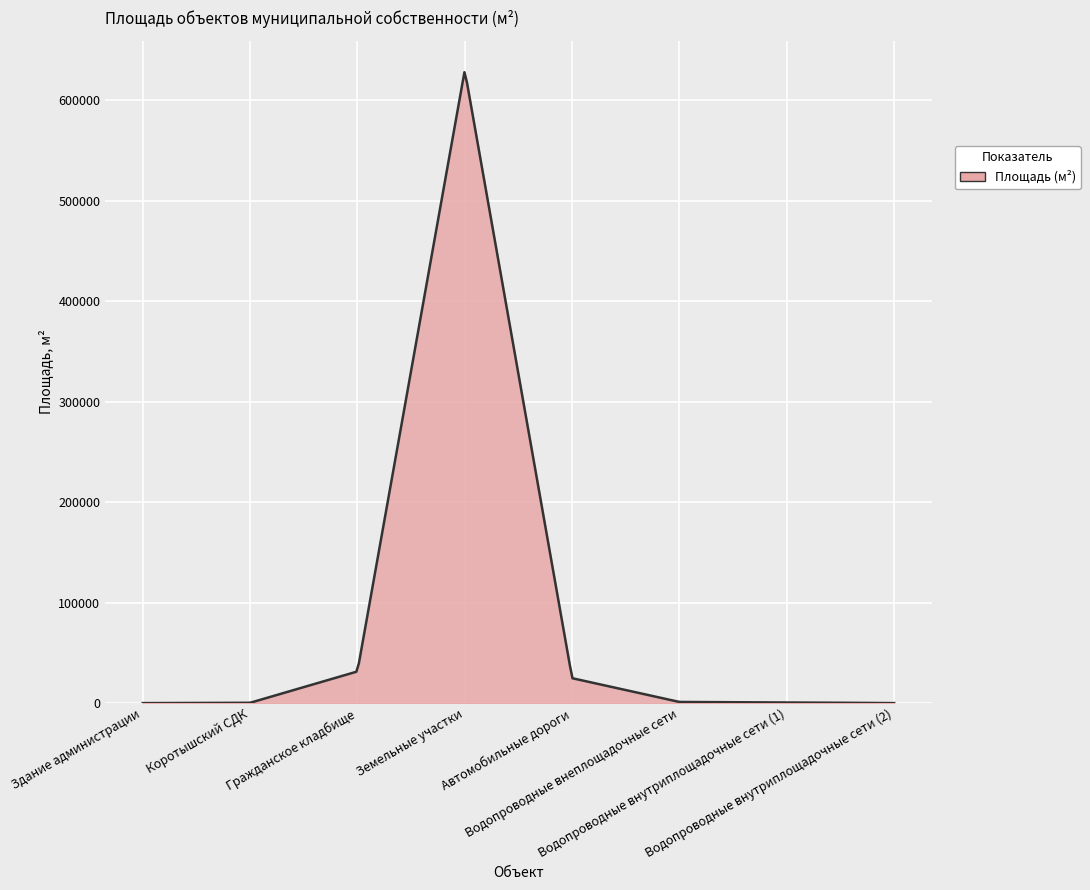

What is the maximum value shown in the chart?

627600.0